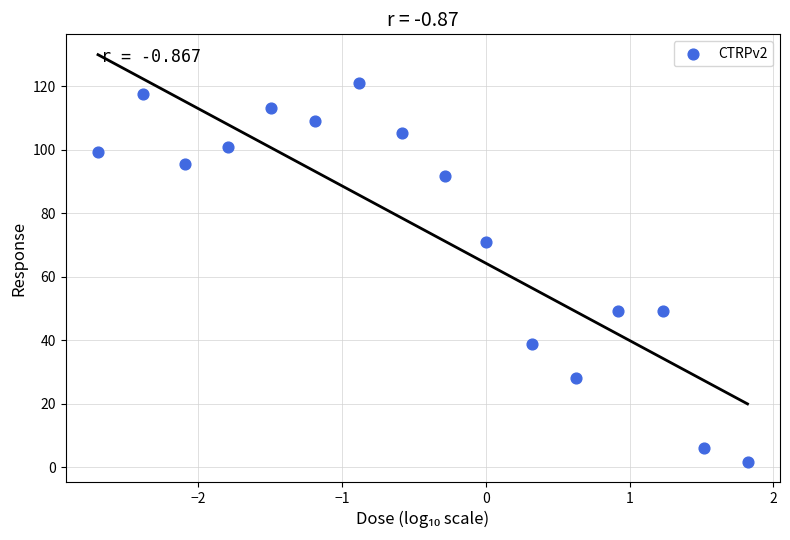

What is the range of Y values (max minus min)?

119.1